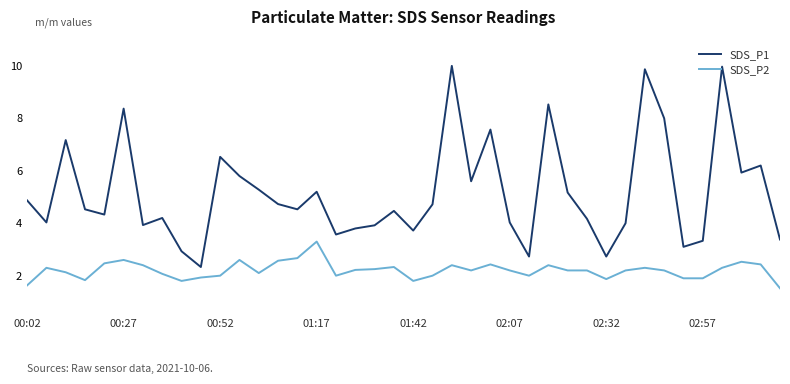

What is the maximum value for SDS_P2?

3.3